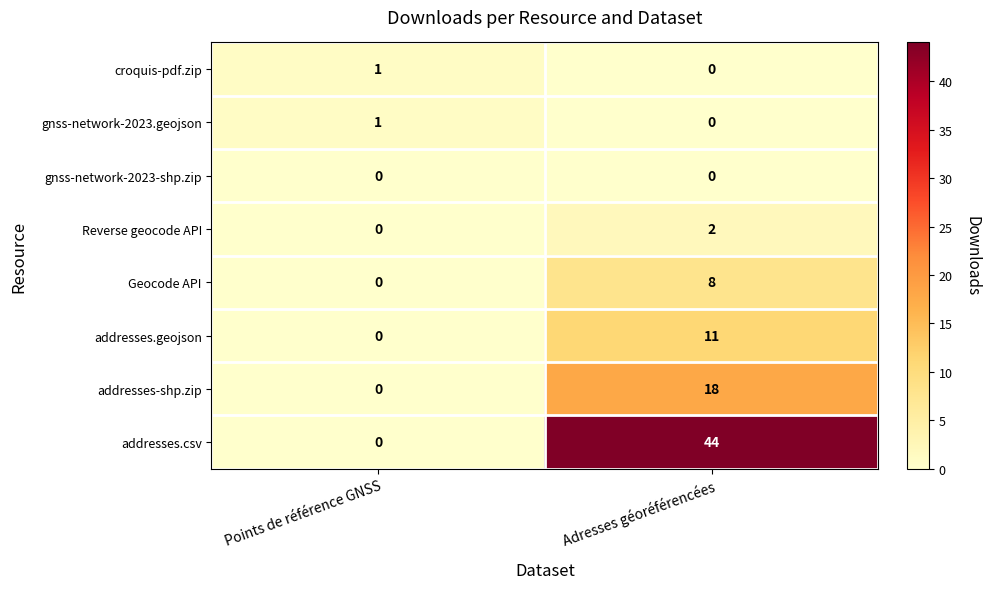

Reading right to left, extract all data points from this chart.

croquis-pdf.zip: Adresses géoréférencées=0	Points de référence GNSS=1
gnss-network-2023.geojson: Adresses géoréférencées=0	Points de référence GNSS=1
gnss-network-2023-shp.zip: Adresses géoréférencées=0	Points de référence GNSS=0
Reverse geocode API: Adresses géoréférencées=2	Points de référence GNSS=0
Geocode API: Adresses géoréférencées=8	Points de référence GNSS=0
addresses.geojson: Adresses géoréférencées=11	Points de référence GNSS=0
addresses-shp.zip: Adresses géoréférencées=18	Points de référence GNSS=0
addresses.csv: Adresses géoréférencées=44	Points de référence GNSS=0